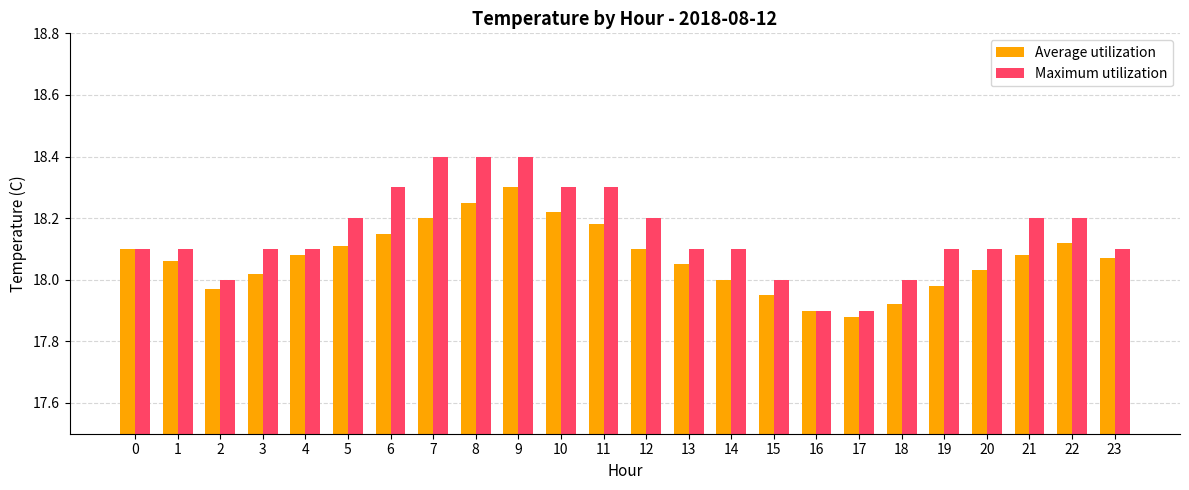

Rank the series at 8 from lowest to highest value.

Average utilization, Maximum utilization